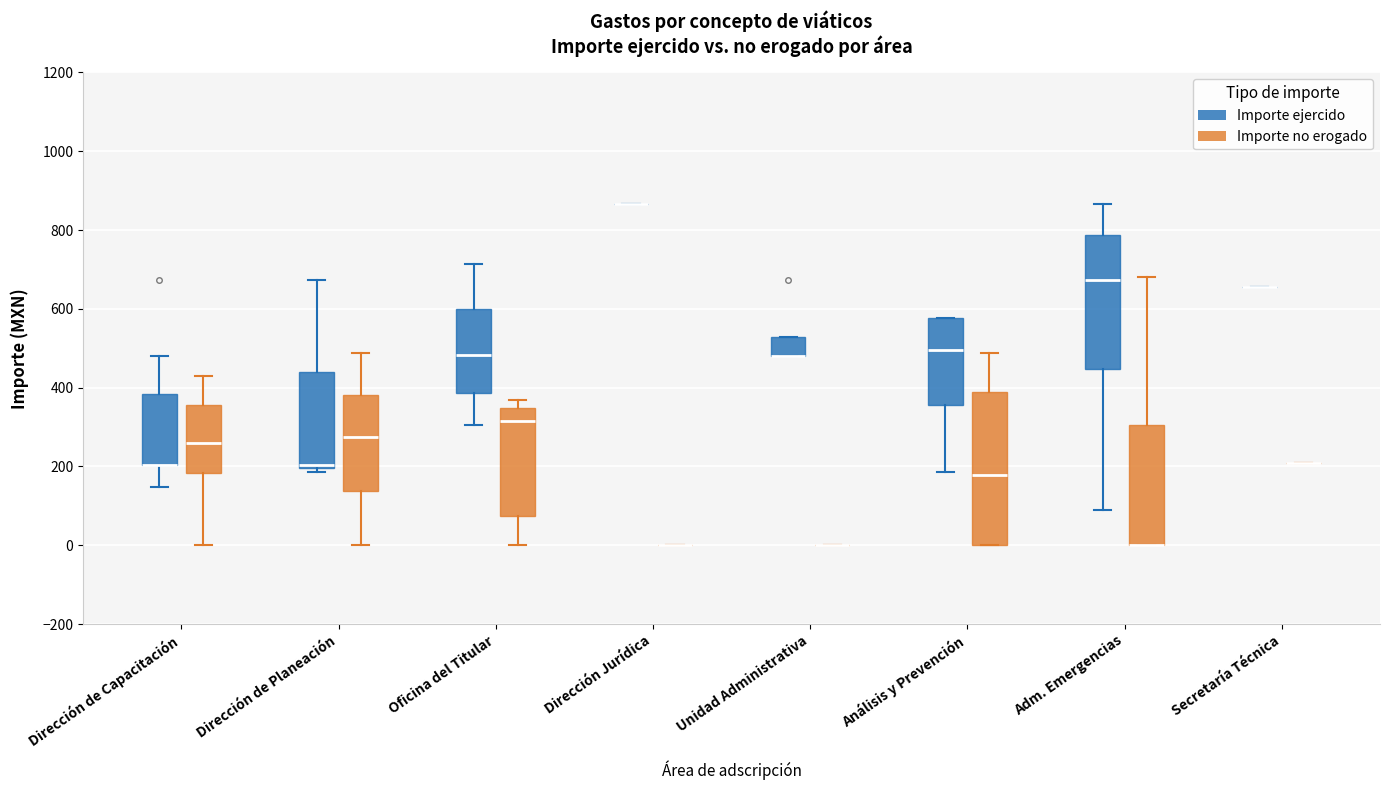

Which box is the tallest, from its lower edge to its upper edge?

Análisis y Prevención (Importe no erogado)